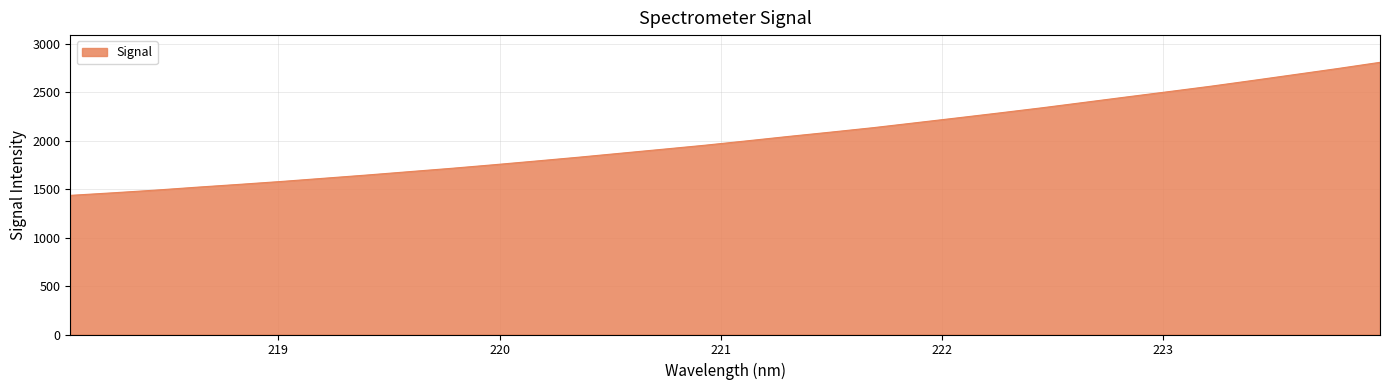

What is the minimum value shown in the chart?

1435.1